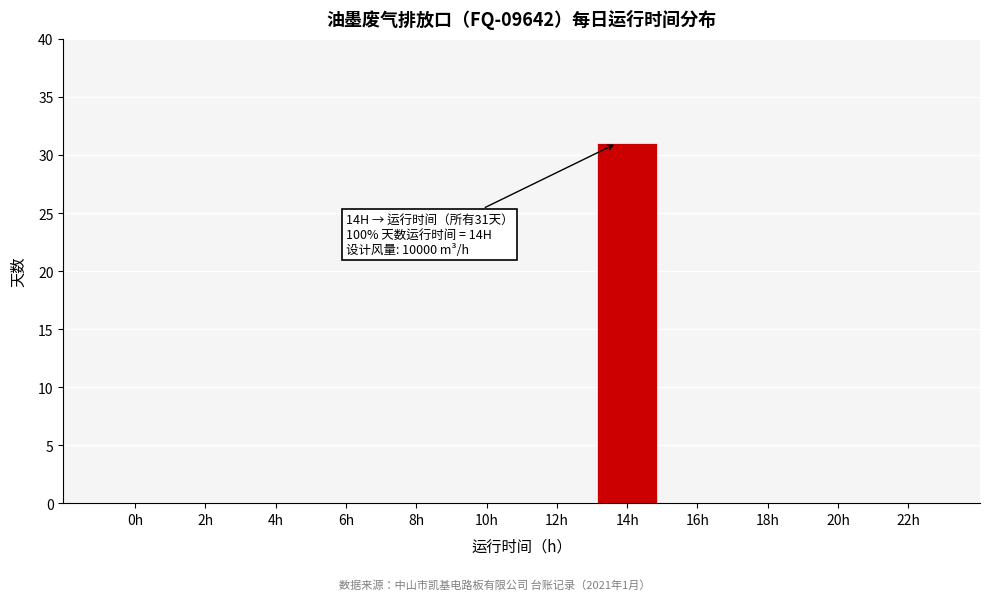

Reading right to left, list all the values displayed in this chart.

22h=0	20h=0	18h=0	16h=0	14h=31	12h=0	10h=0	8h=0	6h=0	4h=0	2h=0	0h=0